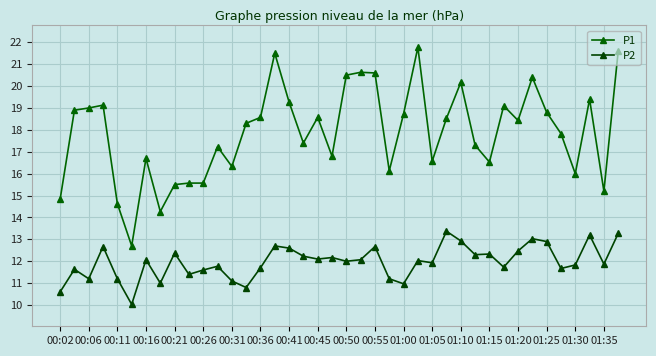

Is this an area chart (filled region under the line)?

No